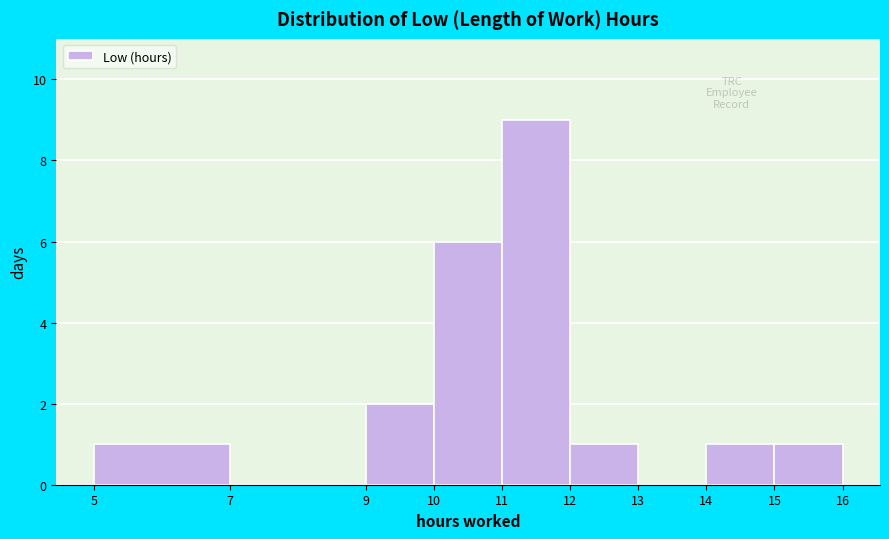

Reading left to right, transcribe this chart: for each bar, give the range it covers on the x-axis and its height. The values are not printed on the chart, so give them approximately, as read against the axis.

5 to 7: 1
7 to 9: 0
9 to 10: 2
10 to 11: 6
11 to 12: 9
12 to 13: 1
13 to 14: 0
14 to 15: 1
15 to 16: 1